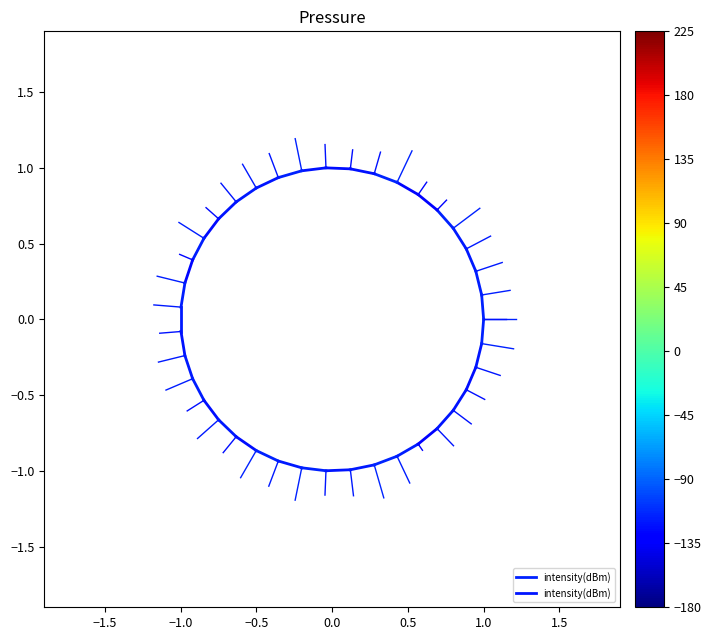

What is the greatest value displayed?

0.2